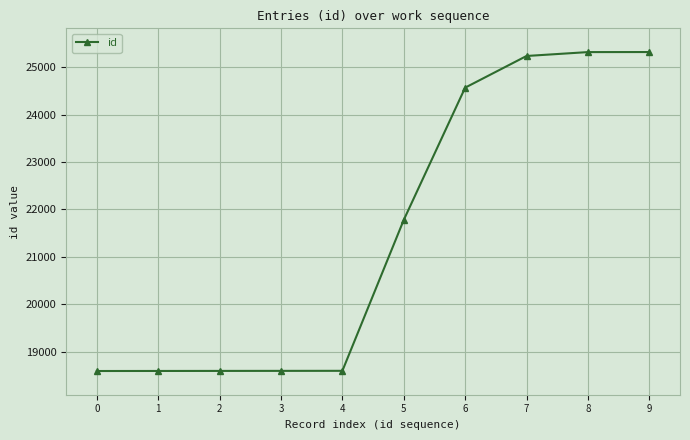

At which label is the value closest to 21957?

5